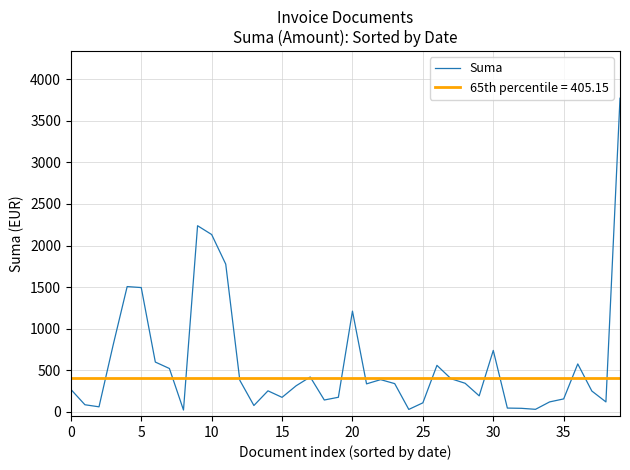

The value of Suma at 10 is 2132.0. True or false?

True